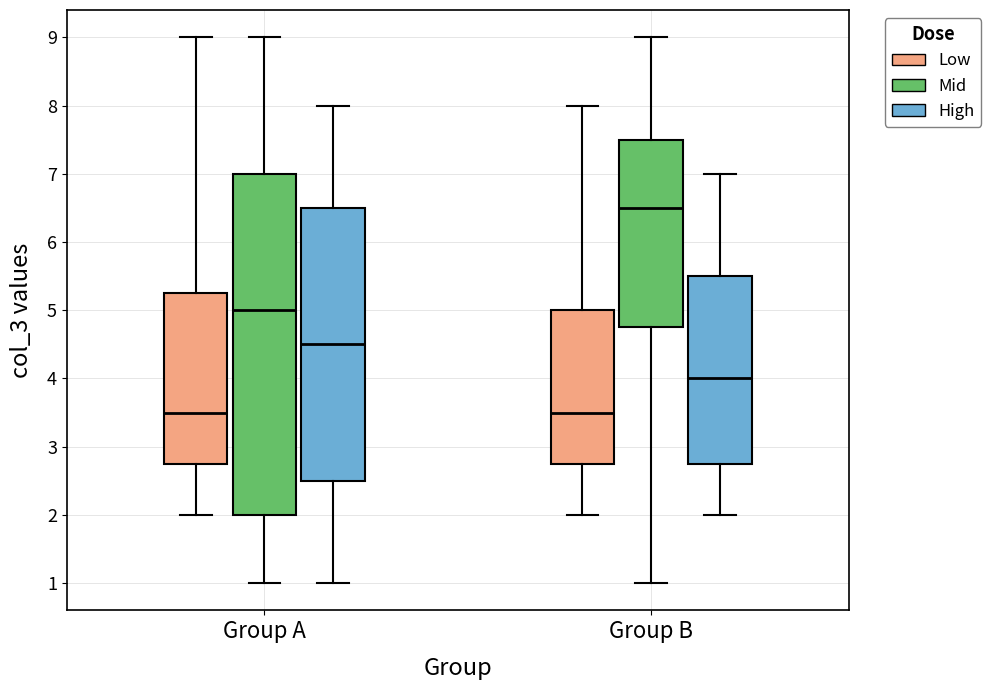

Reading left to right, transcribe this box plot: for each box, give where its median line is, the range the box spans, and where its two whiskers end, as read against the y-axis. The values are not printed on the chart, so give them approximately, as read against the axis.

Group A (Low): median 3.5, box 2.8 to 5.3, whiskers 2.0 to 9.0
Group A (Mid): median 5.0, box 2.0 to 7.0, whiskers 1.0 to 9.0
Group A (High): median 4.5, box 2.5 to 6.5, whiskers 1.0 to 8.0
Group B (Low): median 3.5, box 2.8 to 5.0, whiskers 2.0 to 8.0
Group B (Mid): median 6.5, box 4.8 to 7.5, whiskers 1.0 to 9.0
Group B (High): median 4.0, box 2.8 to 5.5, whiskers 2.0 to 7.0